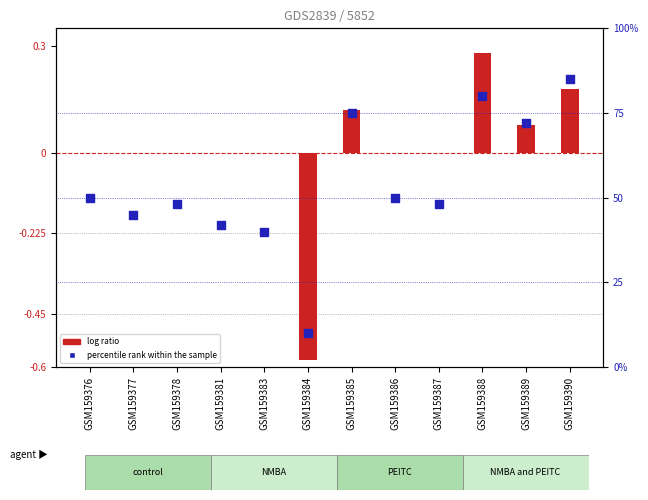

Which has a higher value, GSM159387 or GSM159388?

GSM159388